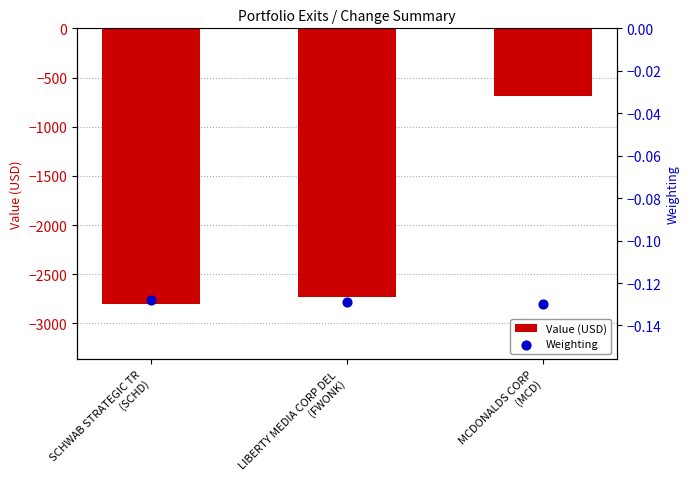

What are all the series names shown in the legend?

Value (USD), Weighting